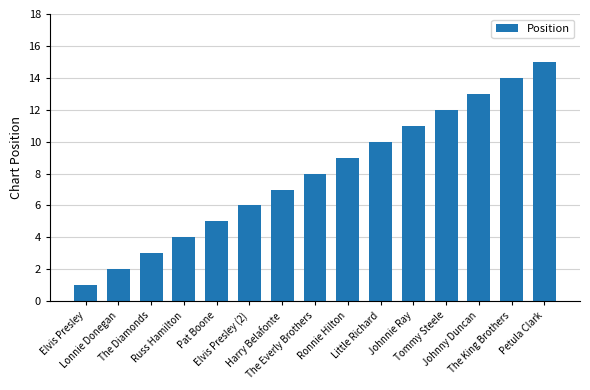

Where is the data nearest to the value 8?

The Everly Brothers